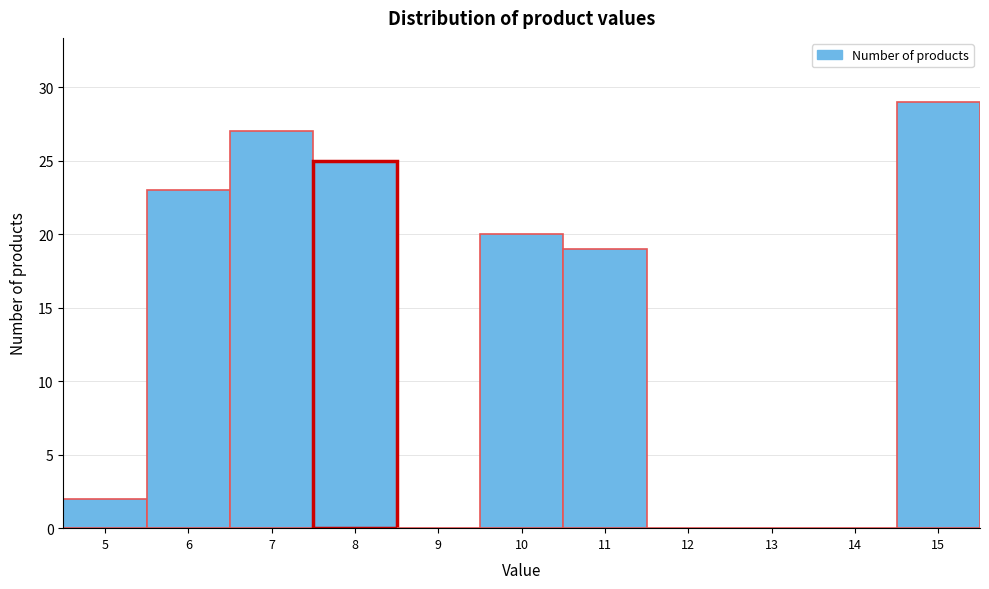

Reading left to right, transcribe all the data shown in this chart.

5=2	6=23	7=27	8=25	9=0	10=20	11=19	12=0	13=0	14=0	15=29